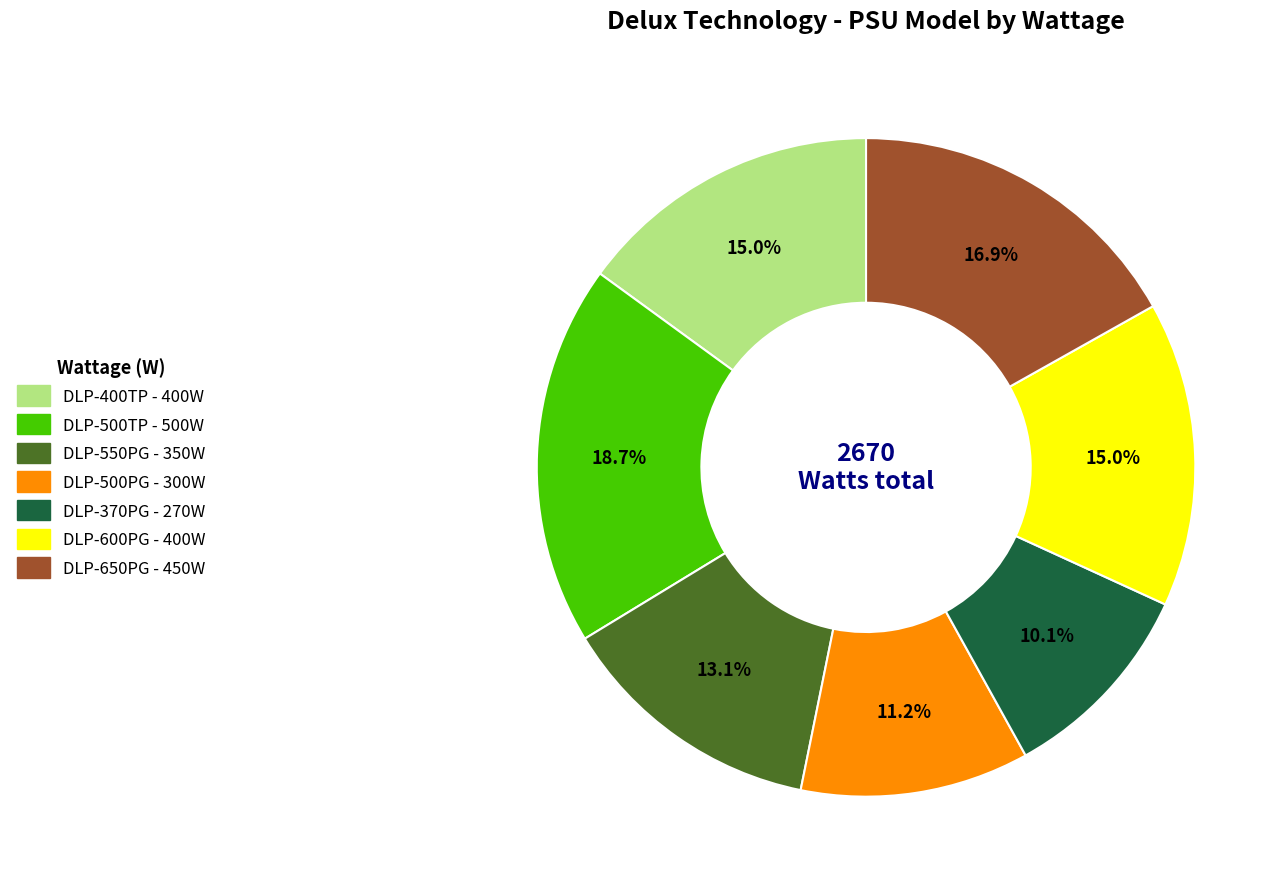

To the nearest percent, what is the difference between the largest and smallest slice percentages?

9%